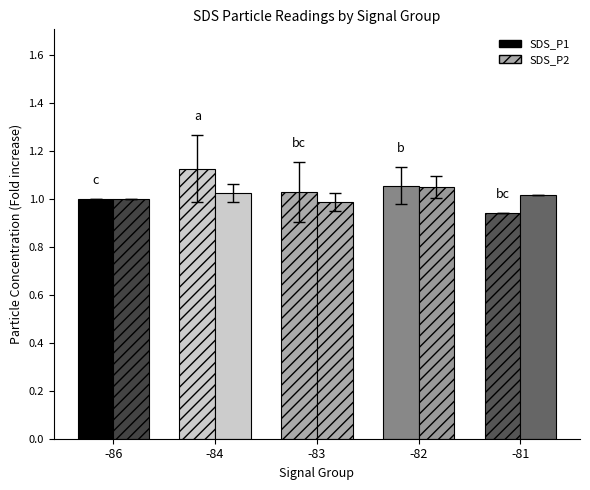

What is the total value across all series at -84?

2.2